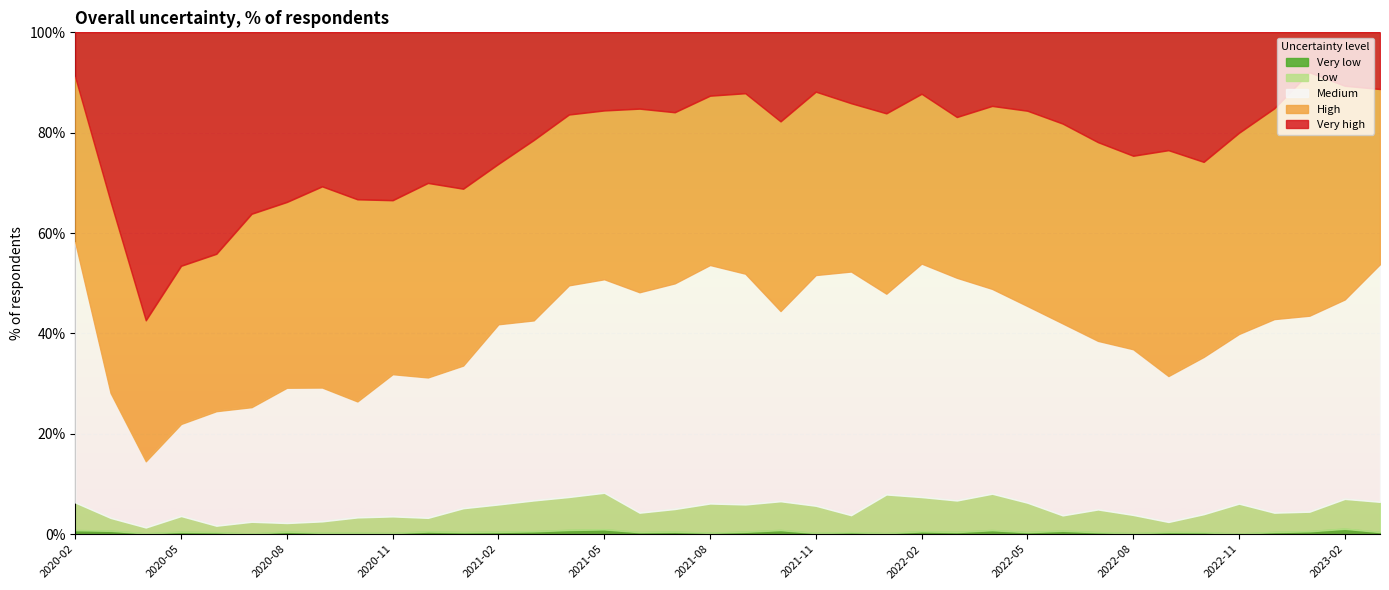

What are all the series names shown in the legend?

Very low, Low, Medium, High, Very high